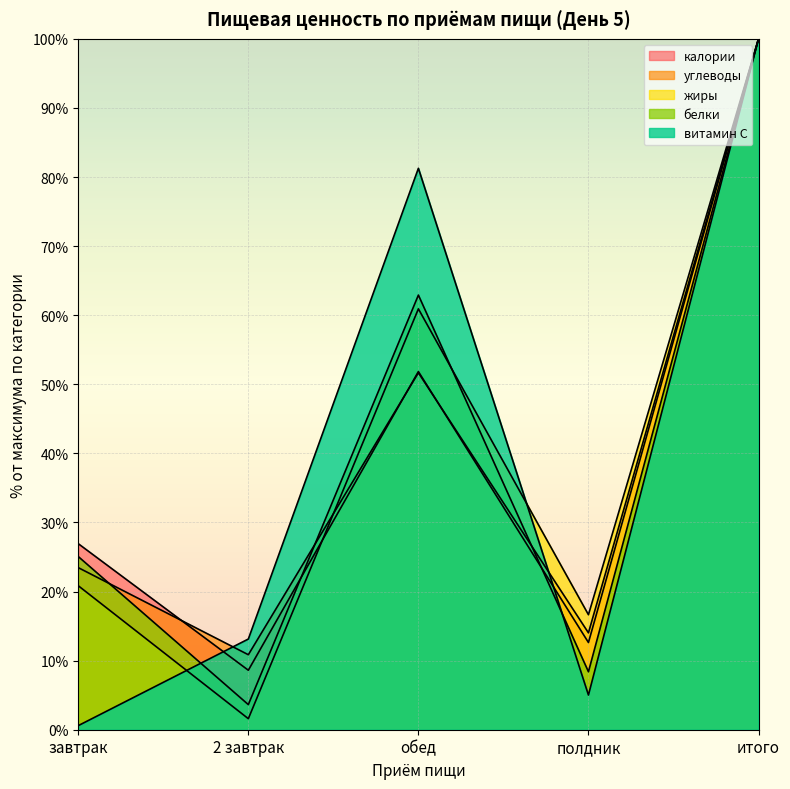

What is the average value of the белки series?

40.0